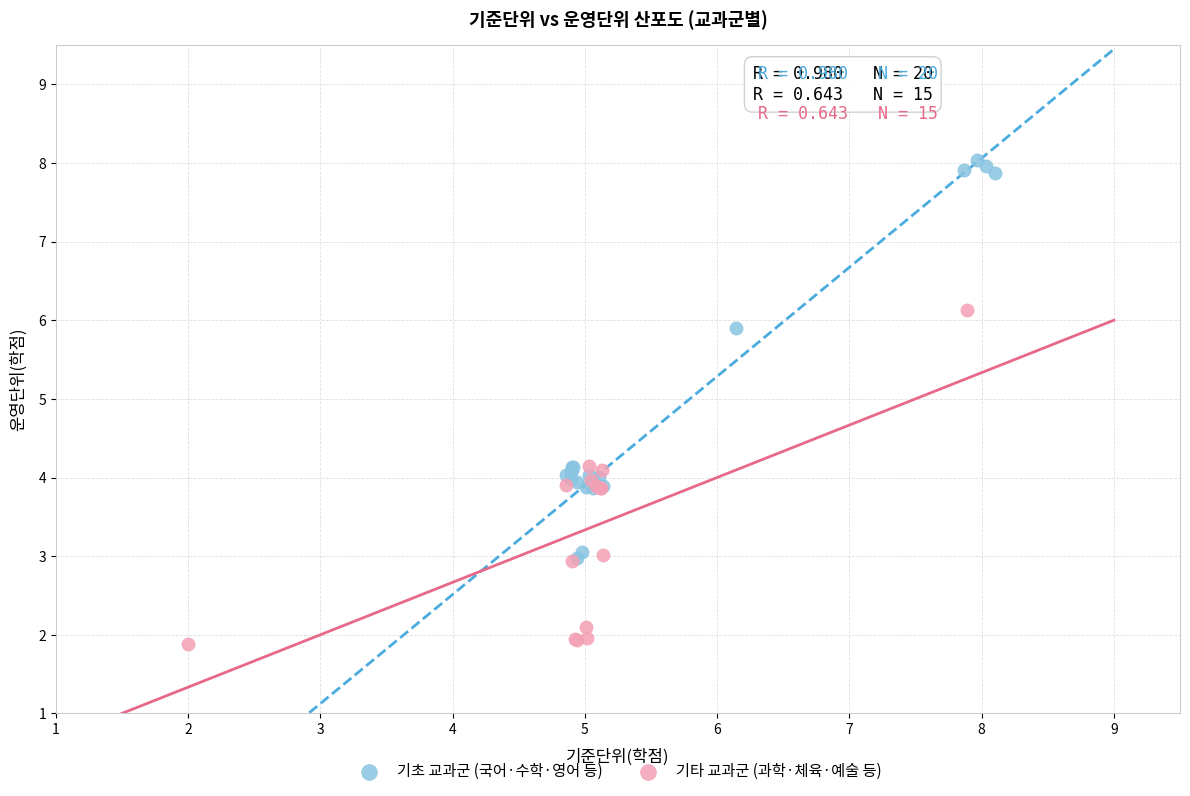

What are all the series names shown in the legend?

기초 교과군 (국어·수학·영어 등), 기타 교과군 (과학·체육·예술 등)